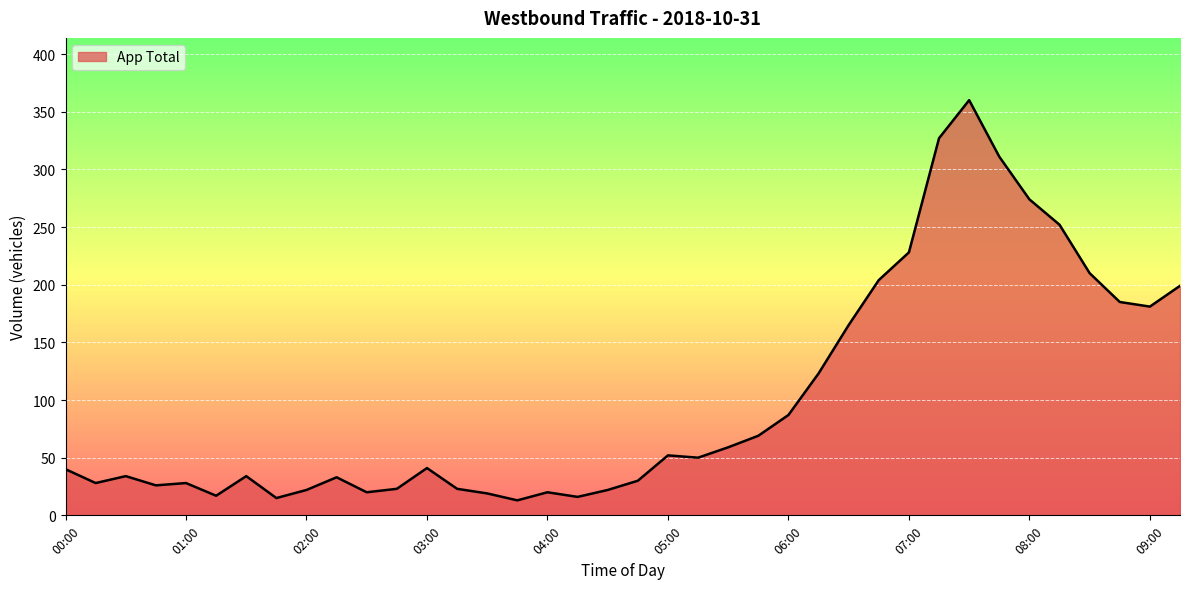

What is the difference between the maximum and minimum values?

347